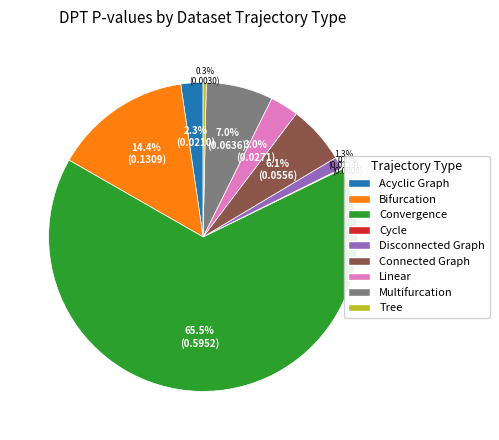

Is there a majority slice in this chart?

Yes